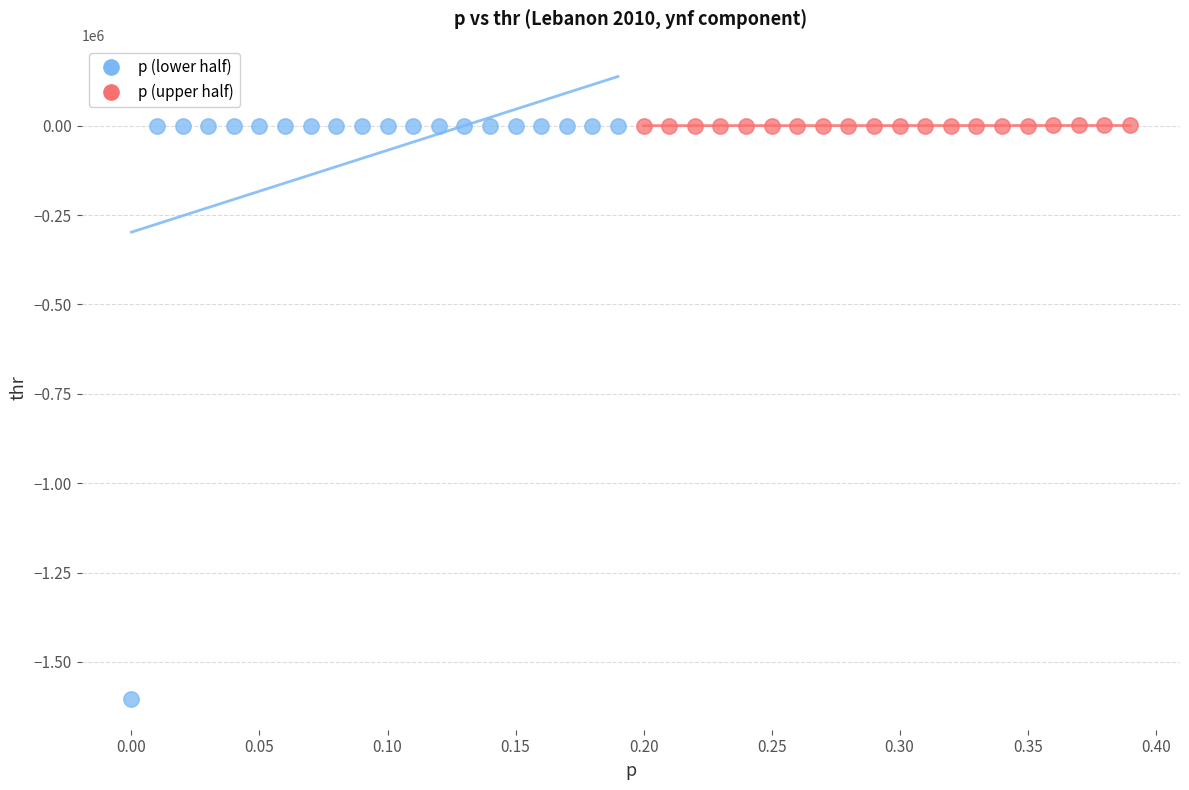

Which series contains the lowest Y value?

p (lower half)